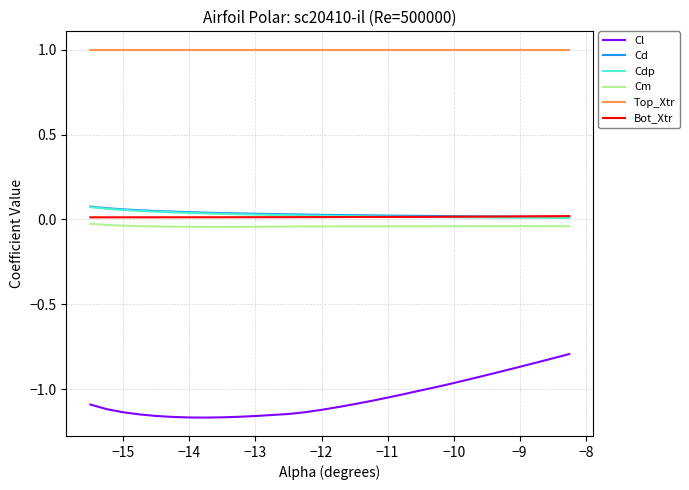

True or false: Cm and Top_Xtr cross at least once.

False